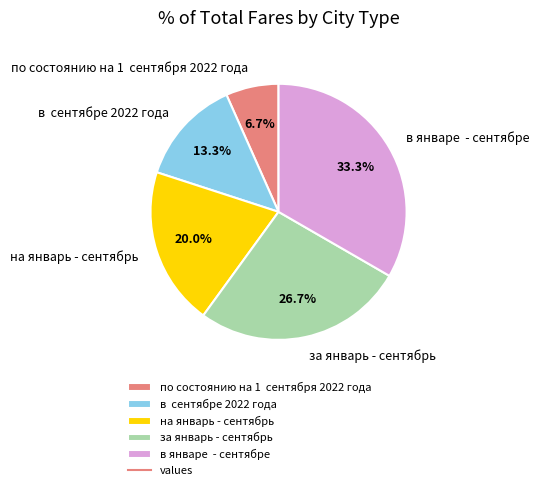

Does за январь - сентябрь represent more than half of the total?

No